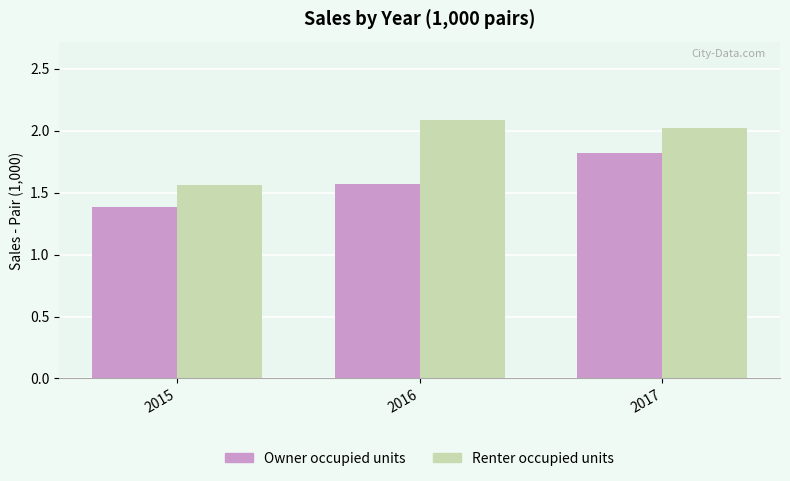

Which series has the widest spread of values?

Renter occupied units